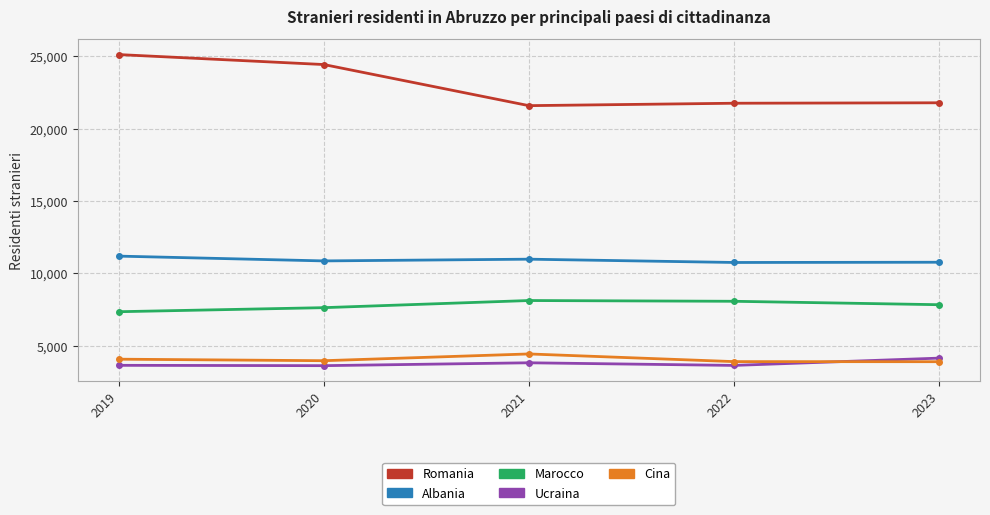

True or false: Albania and Marocco cross at least once.

False